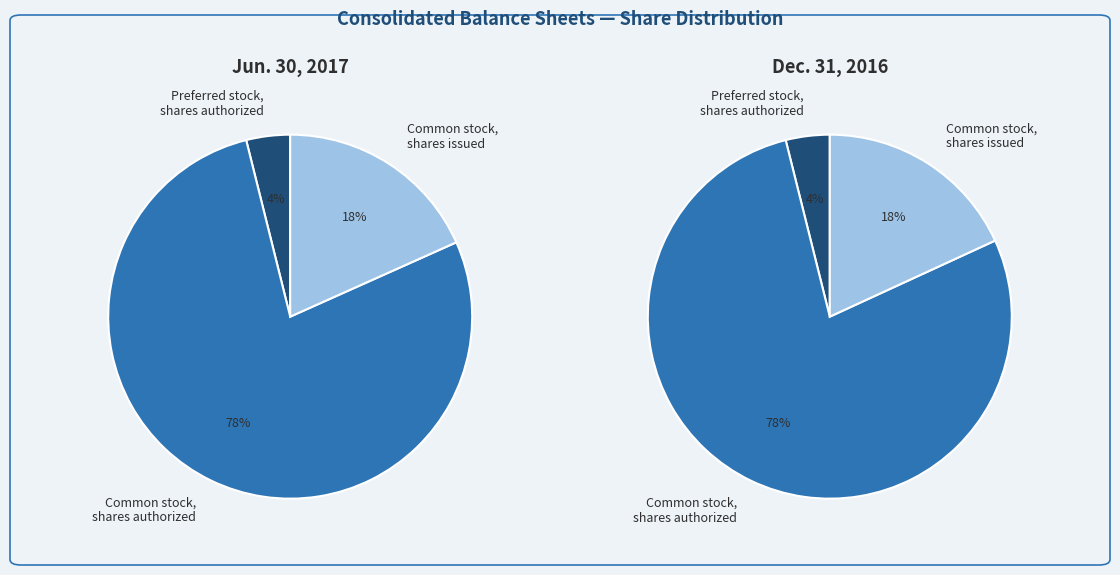

What is the total percentage of Common stock, shares authorized and Common stock, shares issued?

96.1%